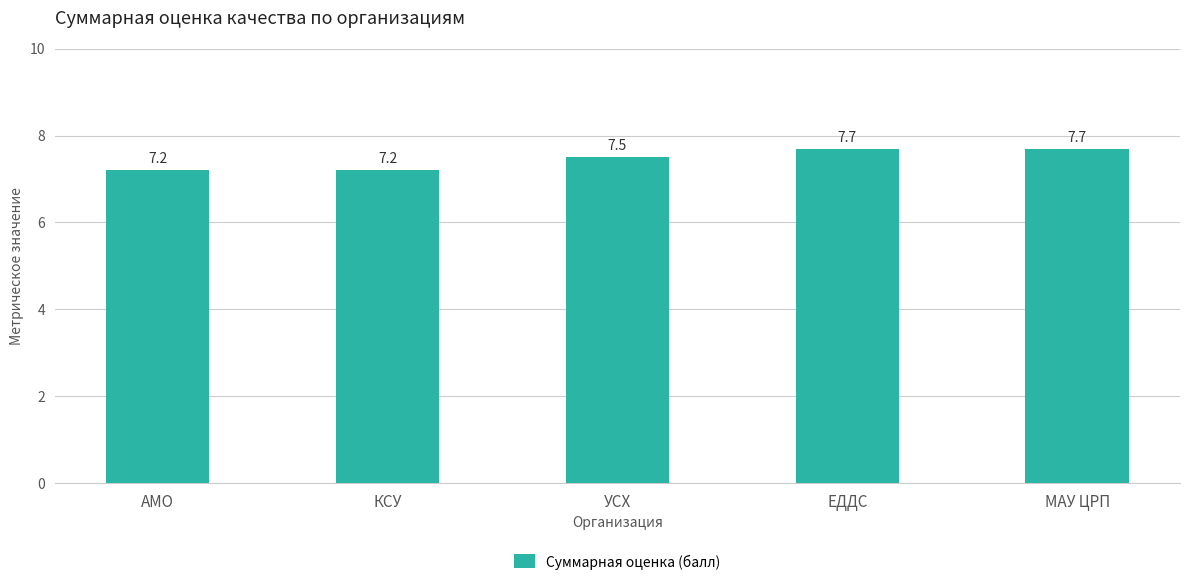

Reading right to left, what are all the values shown in this chart?

7.7	7.7	7.5	7.2	7.2